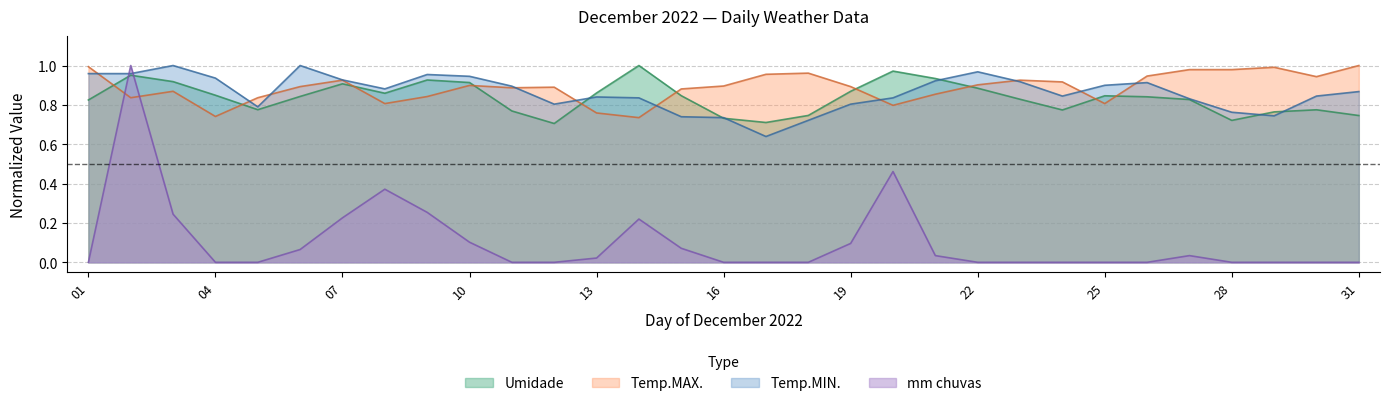

Which series has the largest total across all categories?

Temp.MAX.